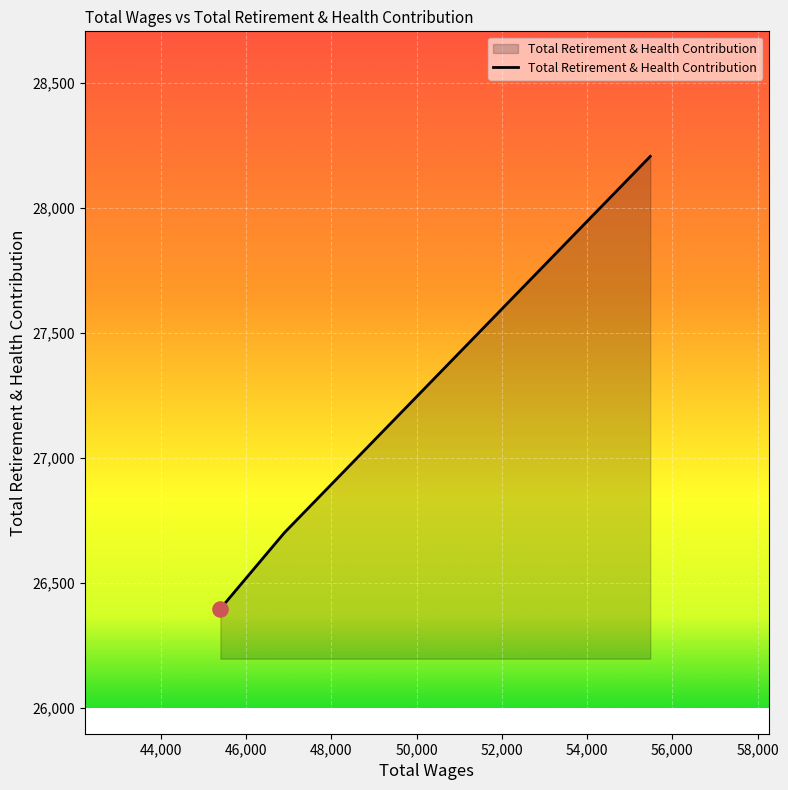

What is the greatest value displayed?

28207